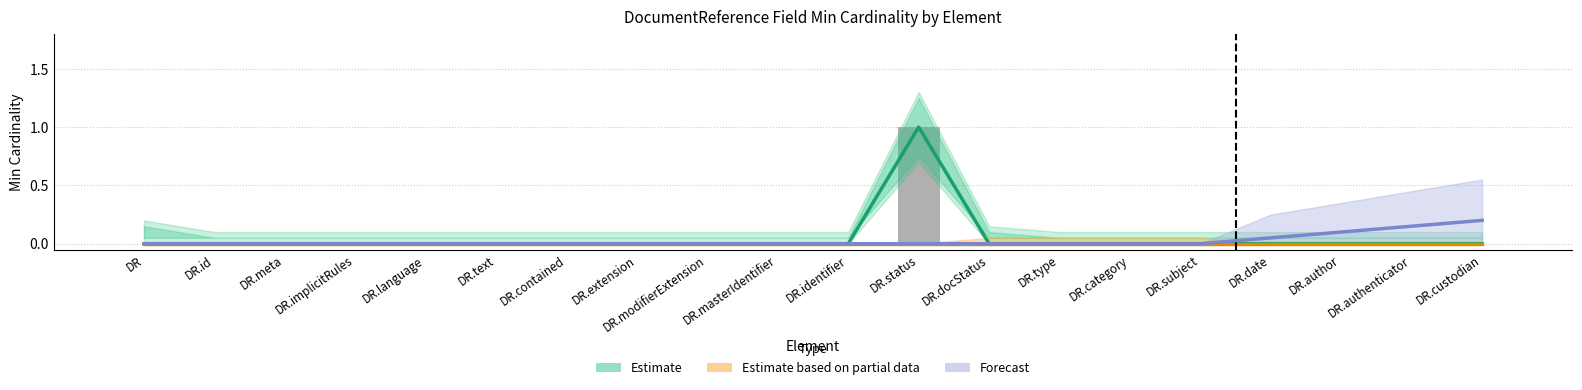

How many values in the Estimate series exceed 0?

1